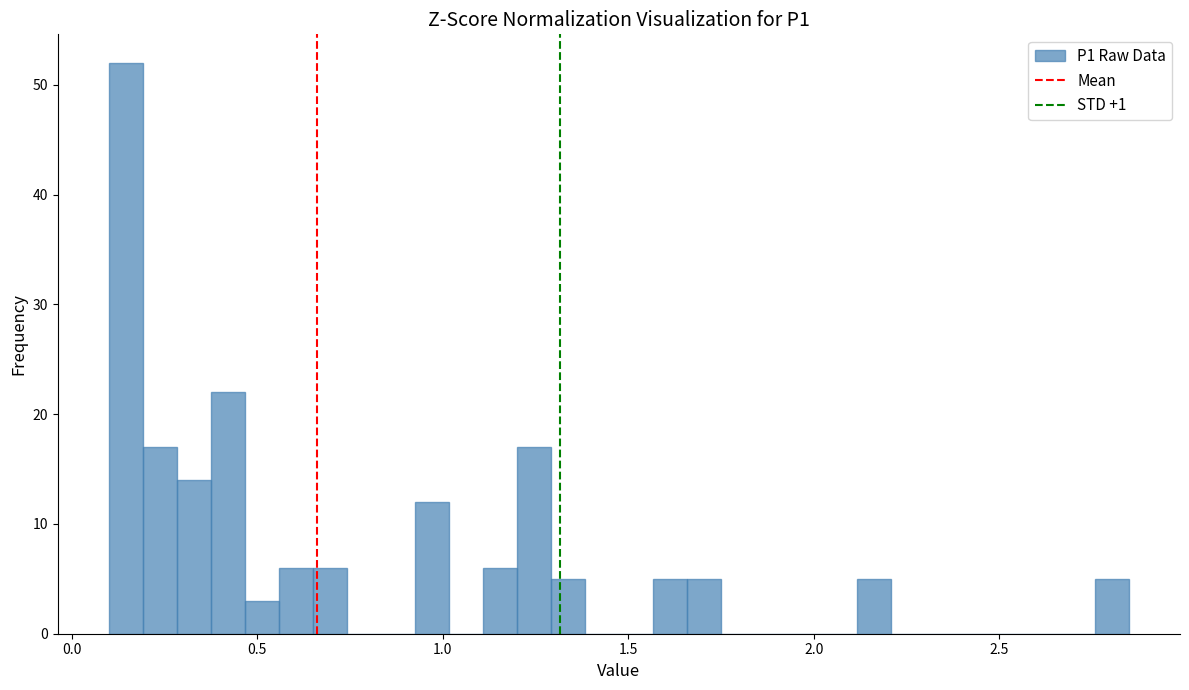

Read against the x-axis, roughly where is the centre of the tallest bar?

0.15